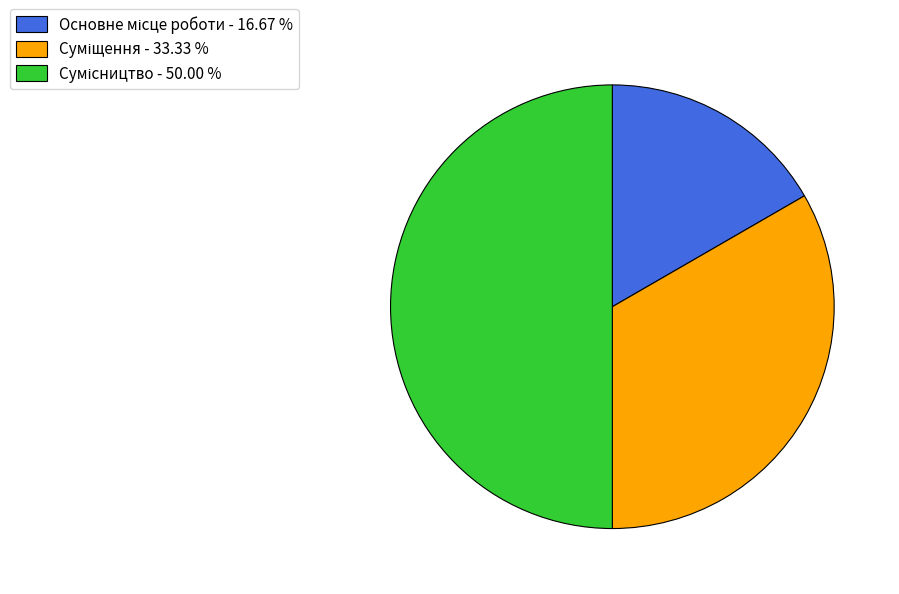

True or false: Основне місце роботи accounts for 4% of the total.

False